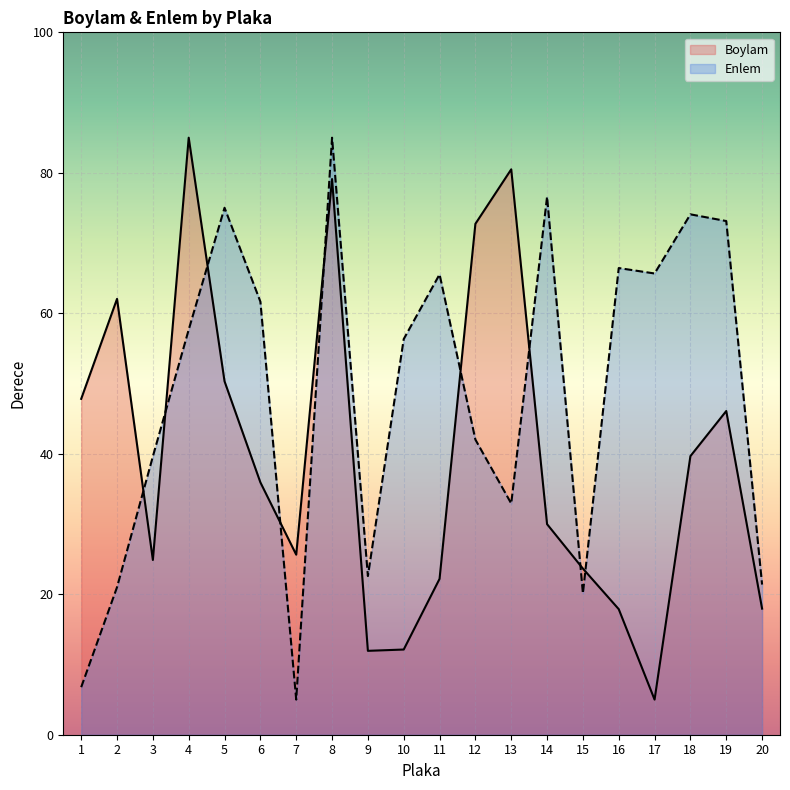

At how many categories does at least one series exceed 35?

16